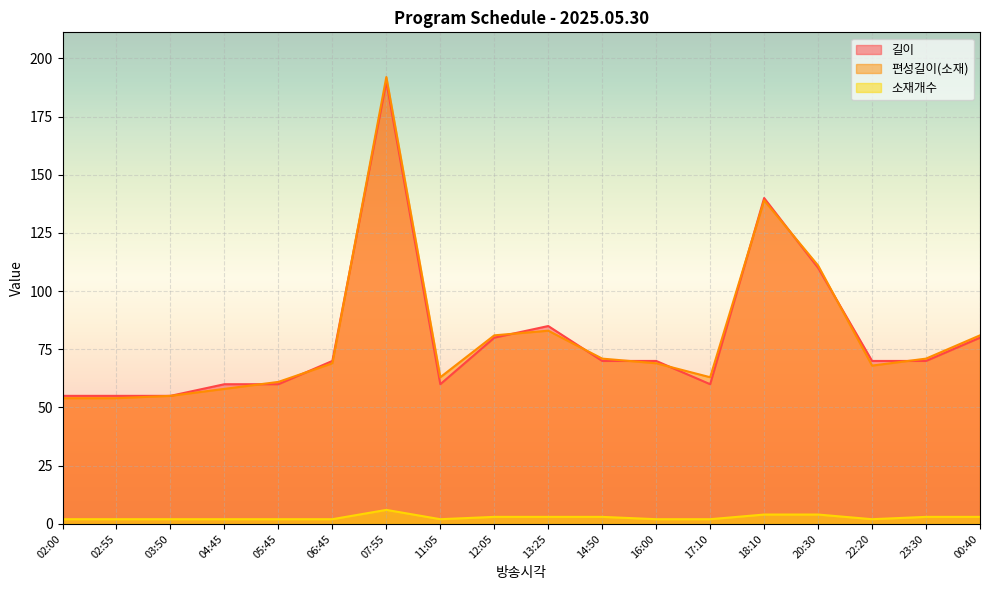

What is the highest value of the 길이 series?

190